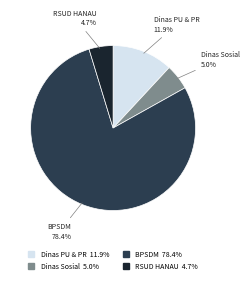

Is there a majority slice in this chart?

Yes